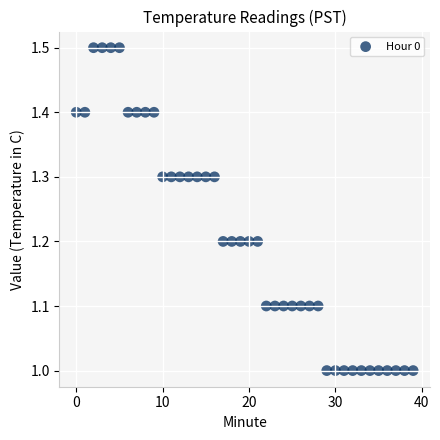

What is the range of Y values (max minus min)?

0.5